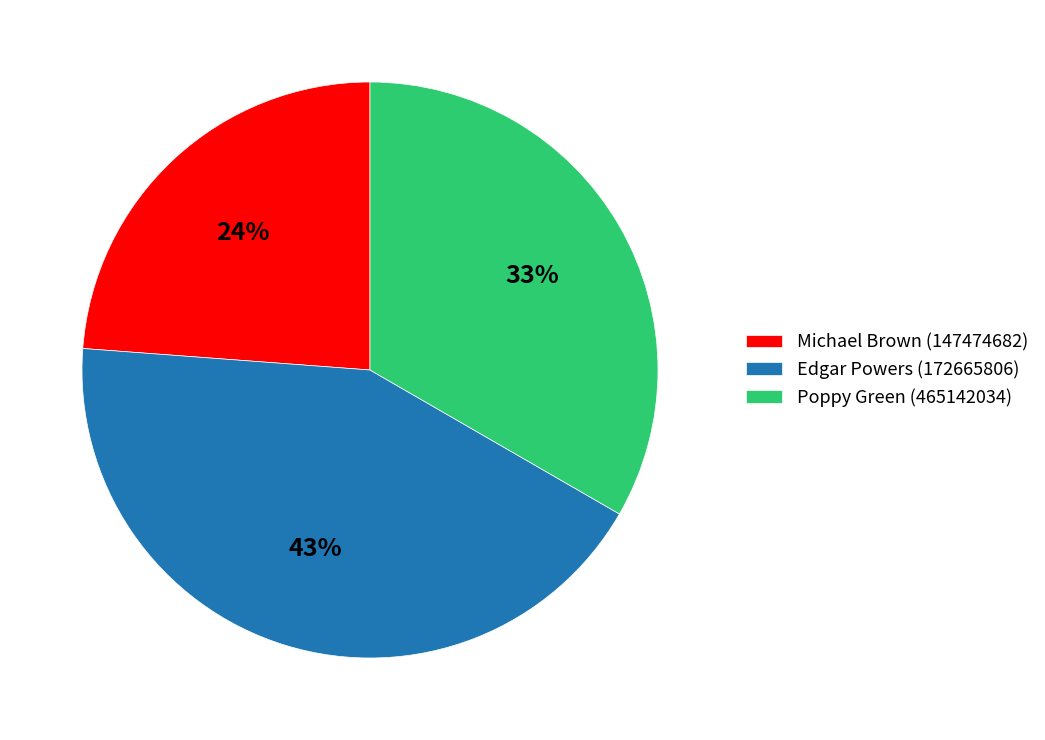

Which category has the smallest portion of the pie?

Michael Brown (147474682)